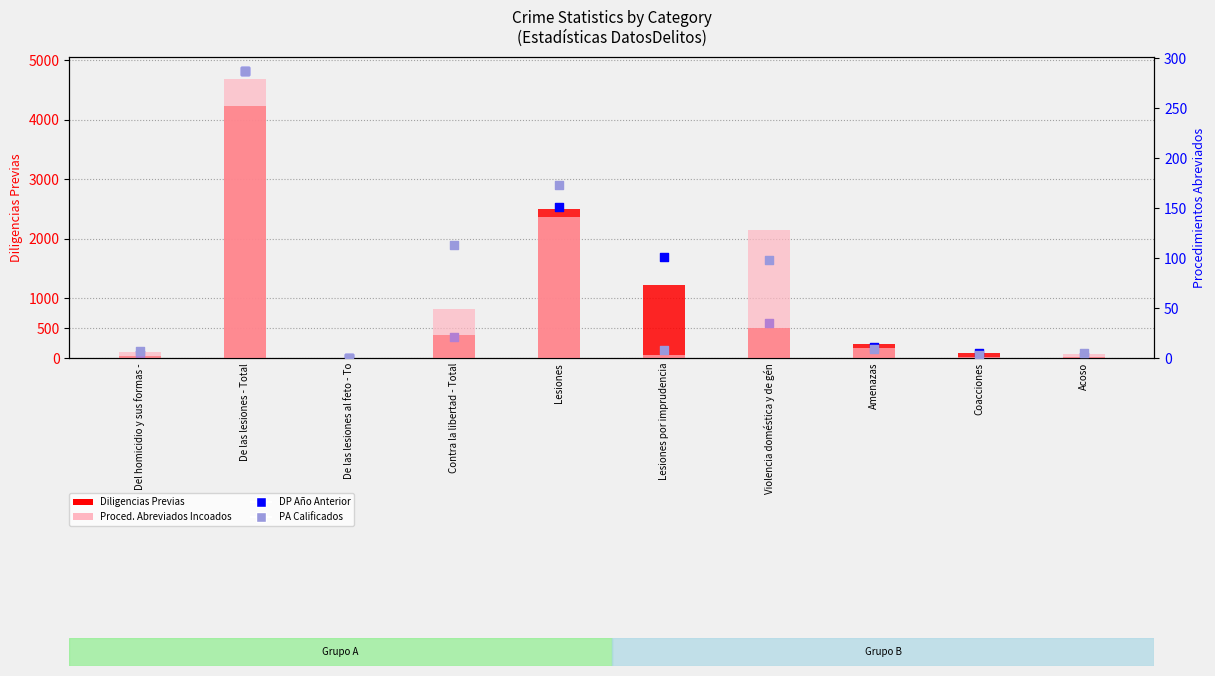

Which series reaches the minimum Y coordinate?

Procedimientos Abreviados Incoados